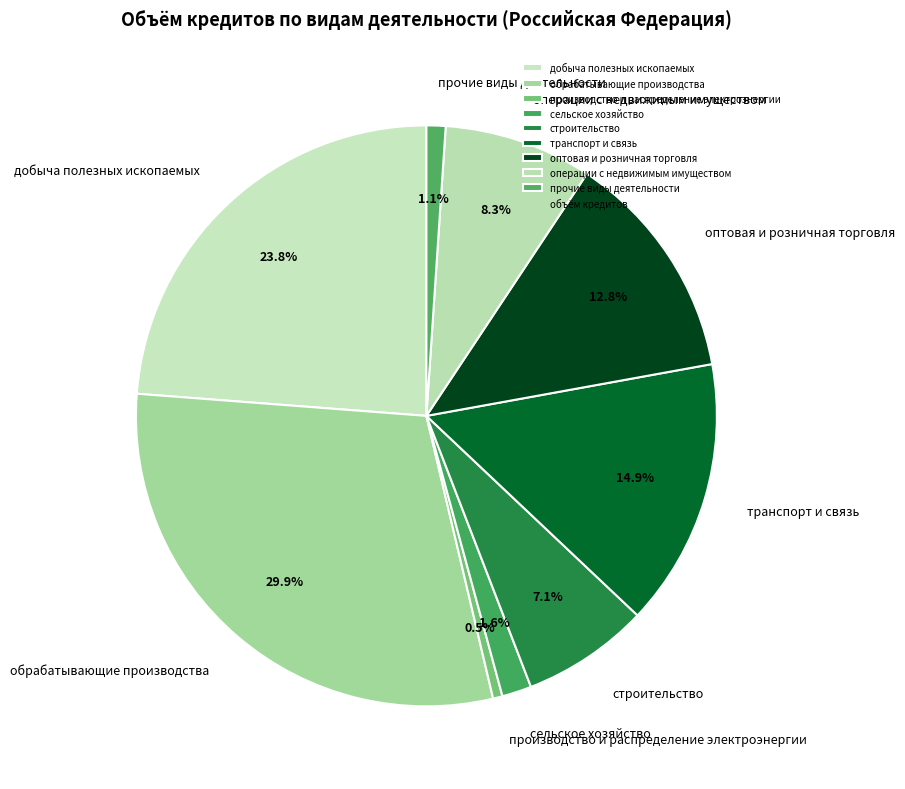

Does производство и распределение электроэнергии account for over 50% of the chart?

No